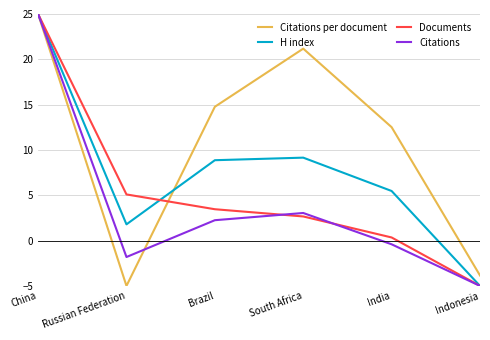

True or false: Documents has a value of 4.6 at South Africa.

False